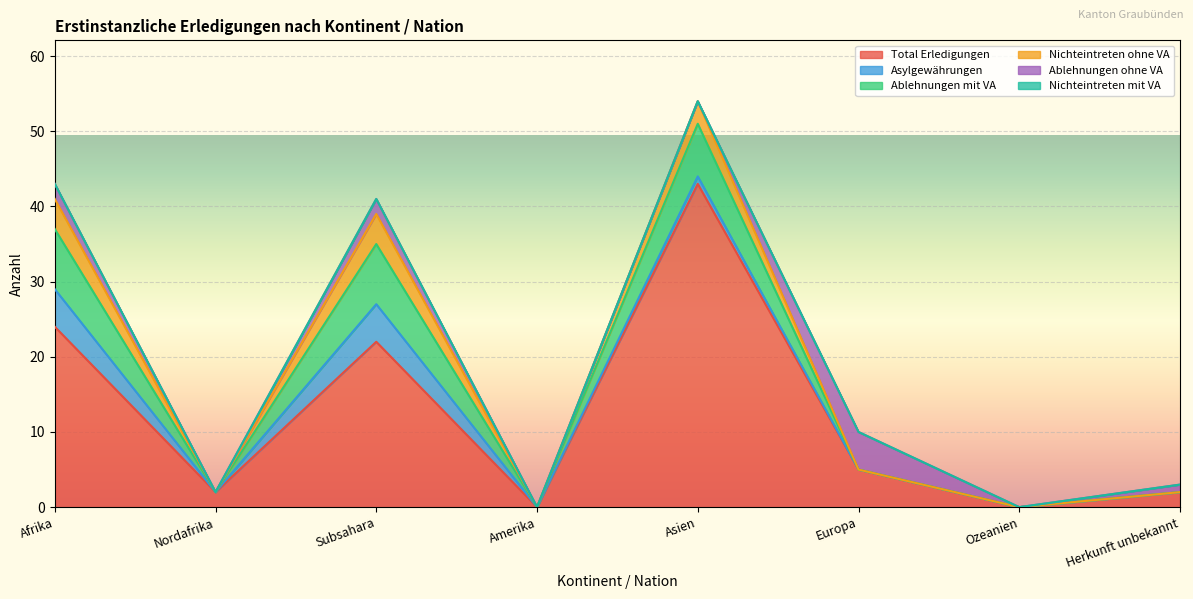

Which category has the highest value in the Nichteintreten mit VA series?

Afrika